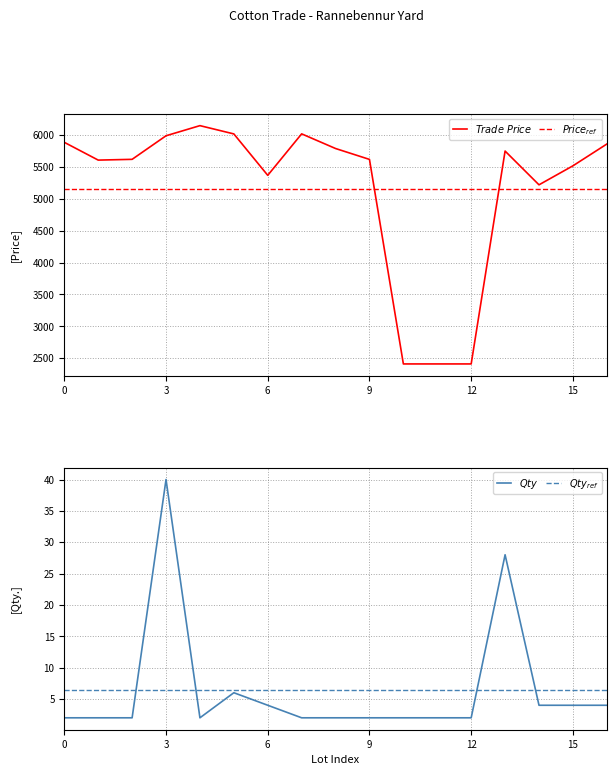

Is the value of $Price_{ref}$ at 15 greater than the value of $Qty$ at 3?

Yes